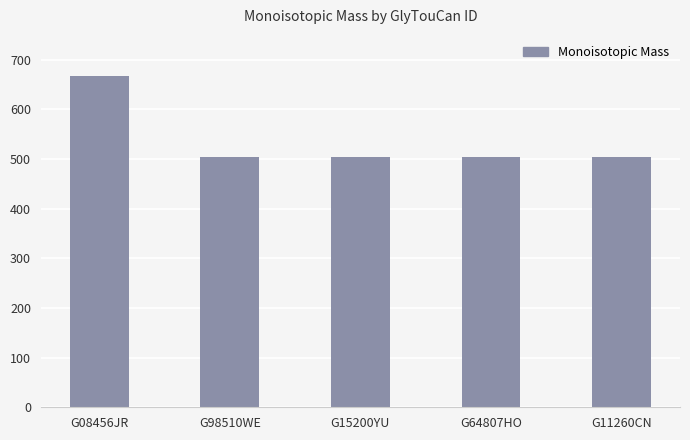

At which category does the chart reach its peak across all series?

G08456JR